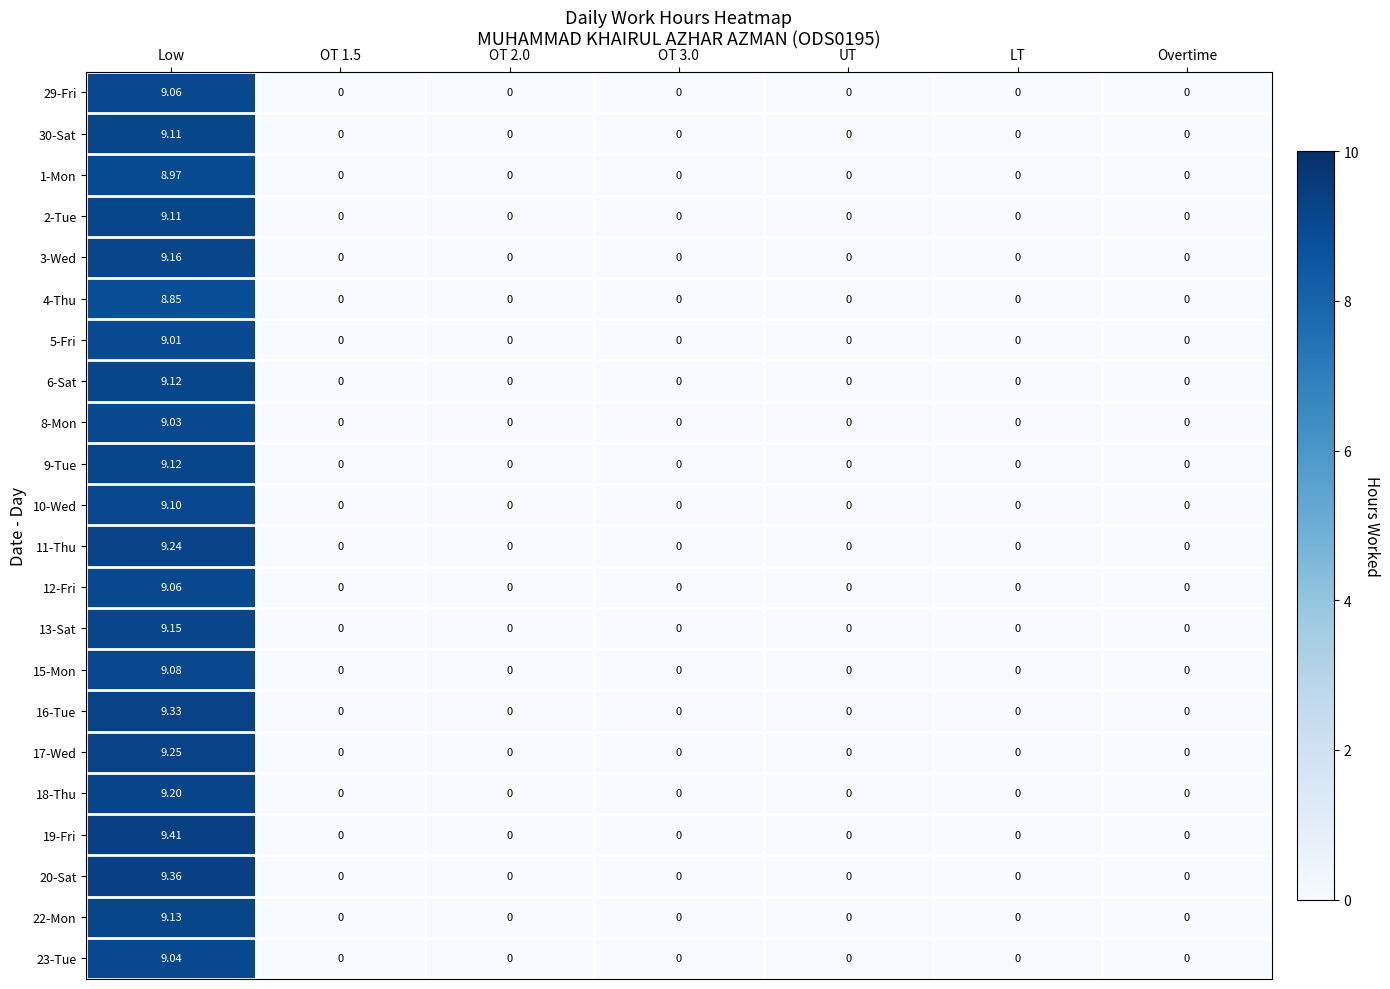

How many series are shown in this chart?

22